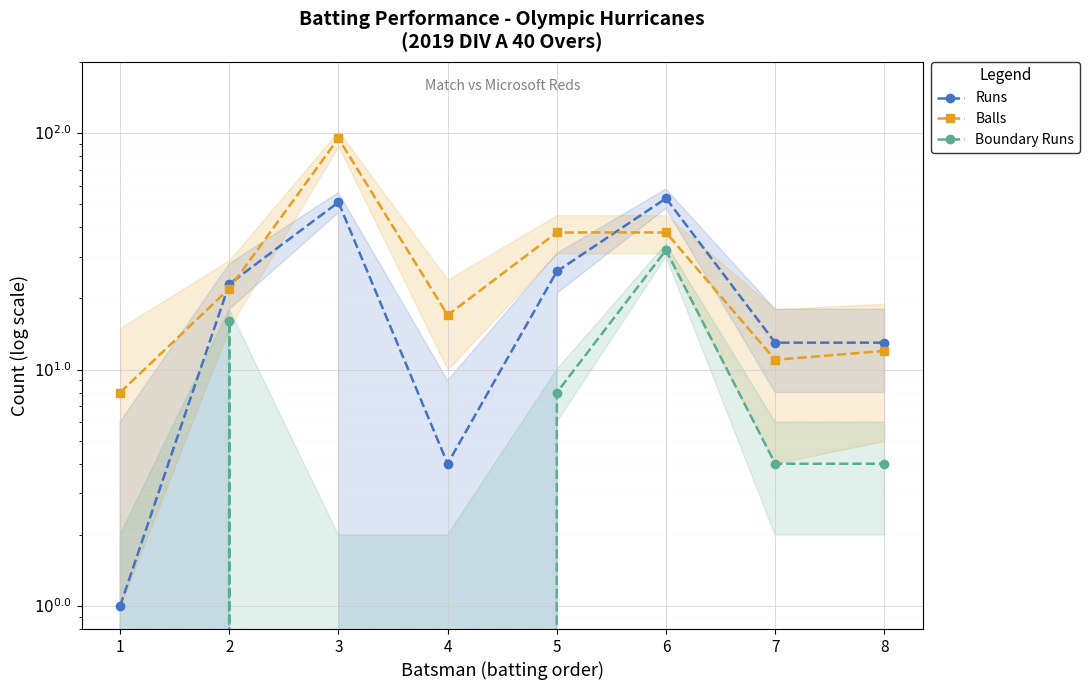

At 3, list the series in order from smallest to largest.

Boundary Runs, Runs, Balls